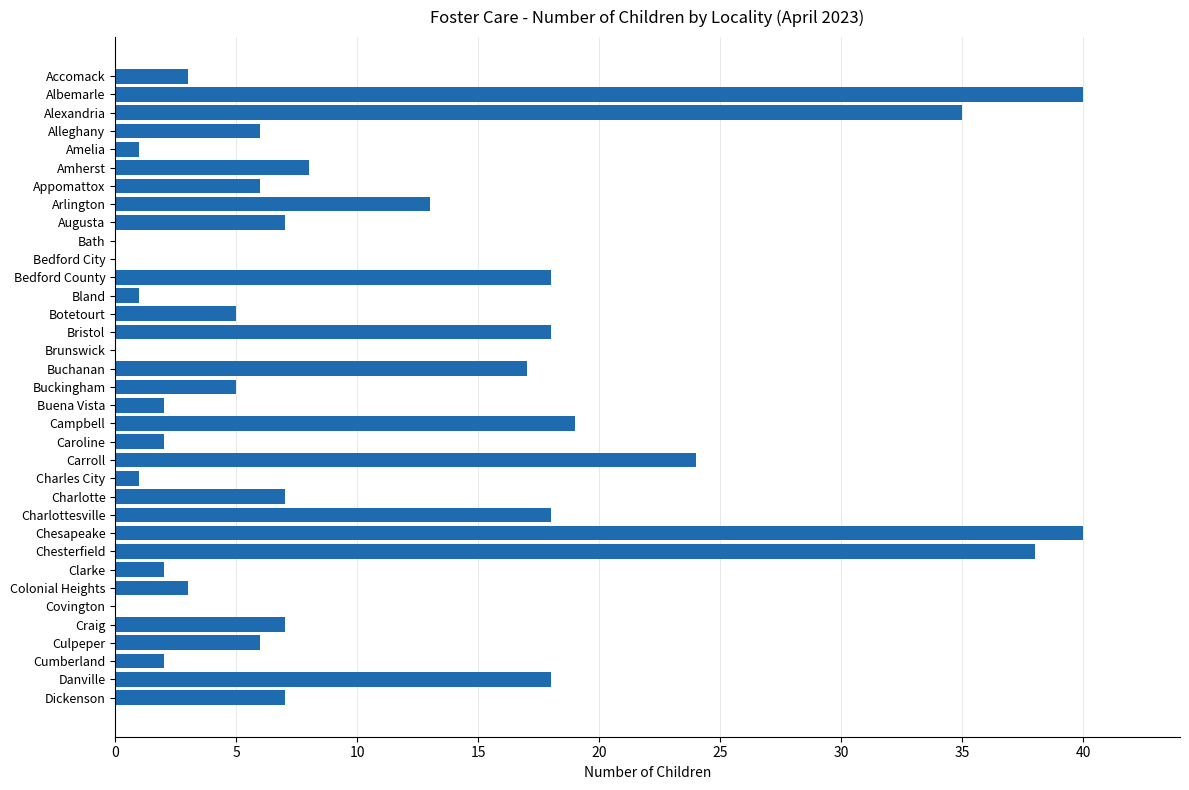

The value at Botetourt is 5. True or false?

True